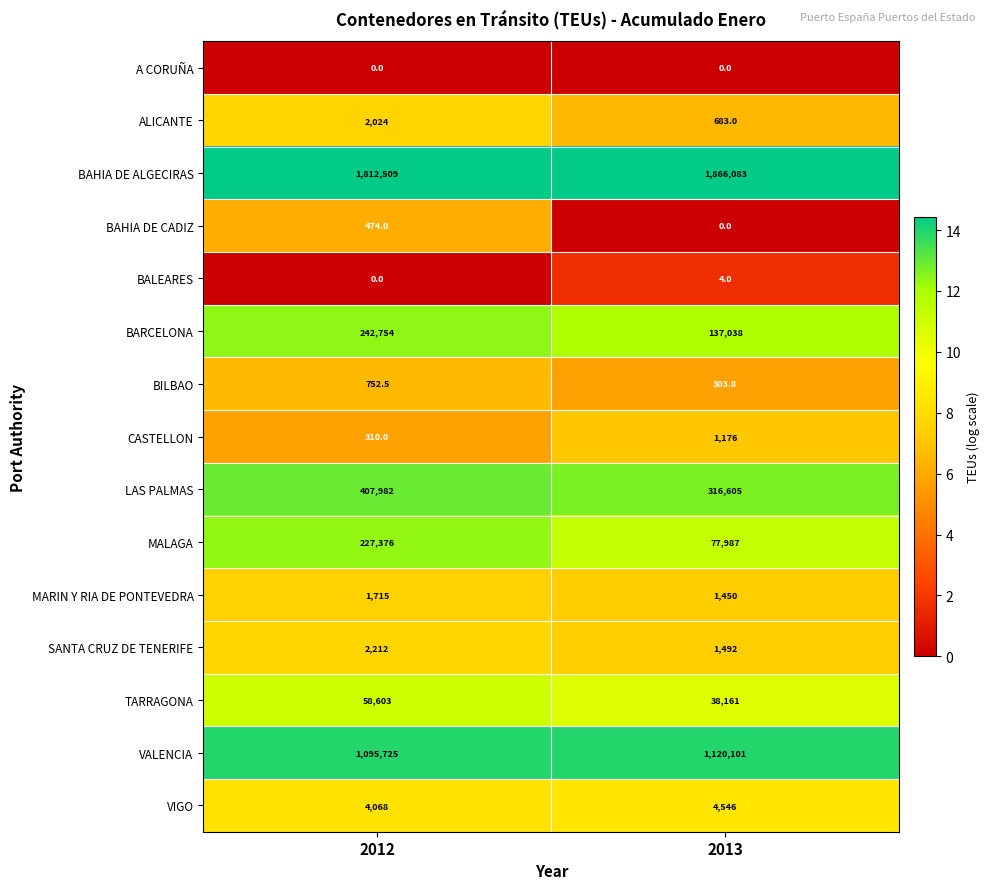

What value does the MARIN Y RIA DE PONTEVEDRA series have at 2013?

1450.0